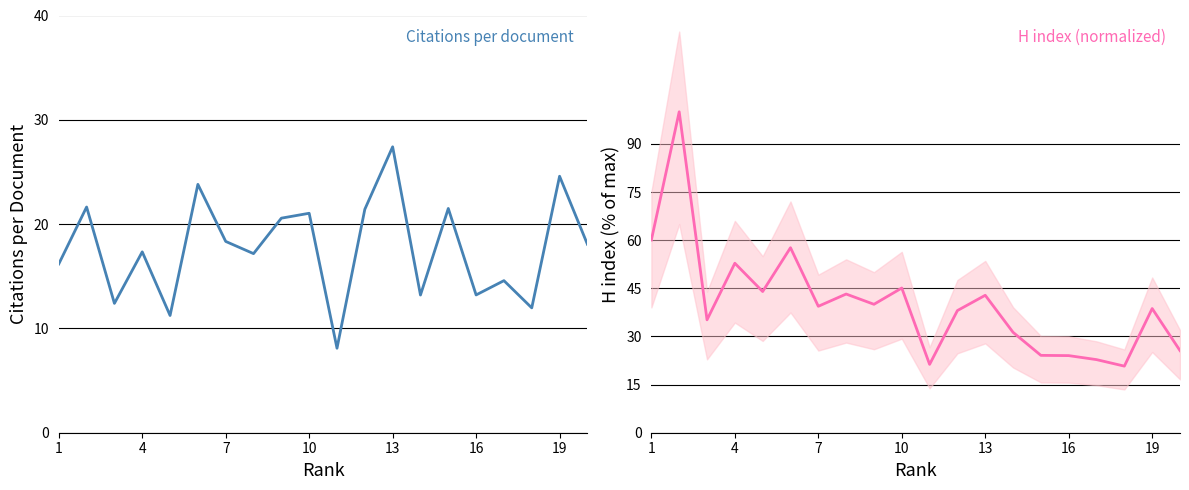

What is the maximum value for H index (normalized)?

100.0